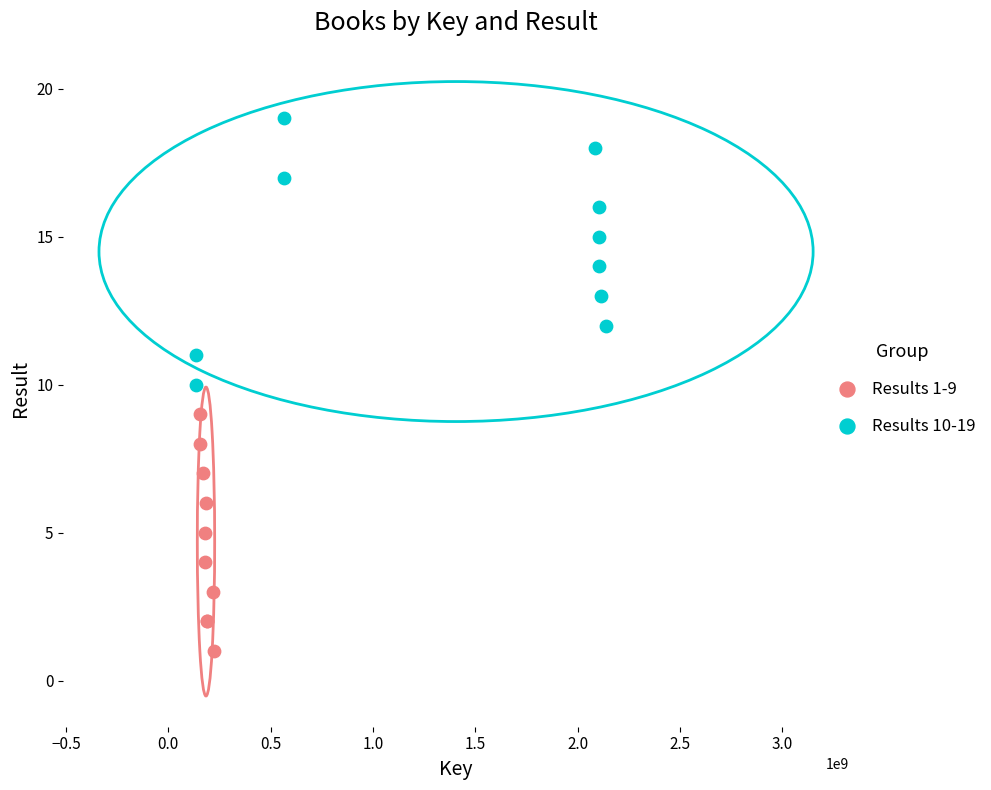

Which series contains the lowest Y value?

Results 1-9